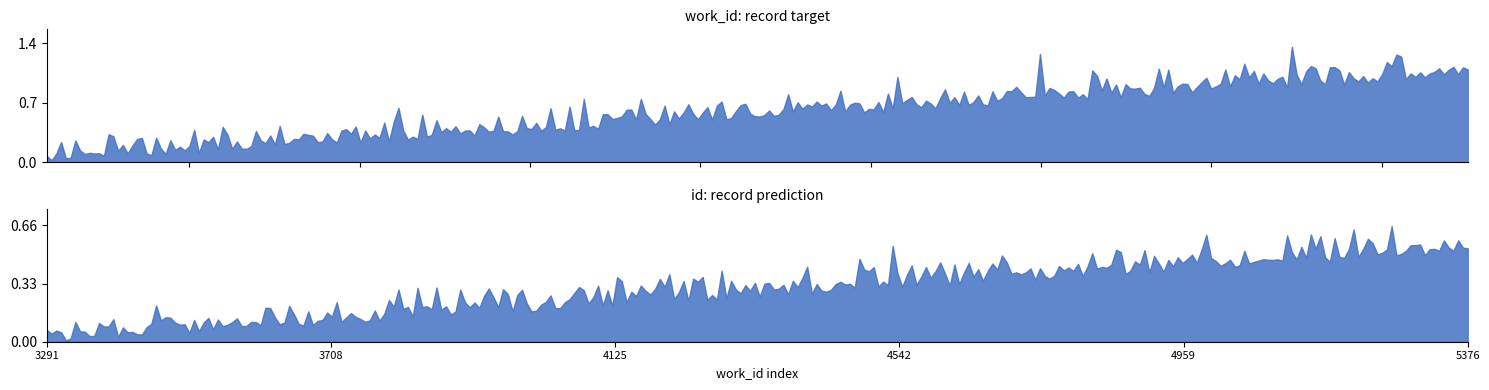

The value of id at 5281 is 20978. True or false?

False